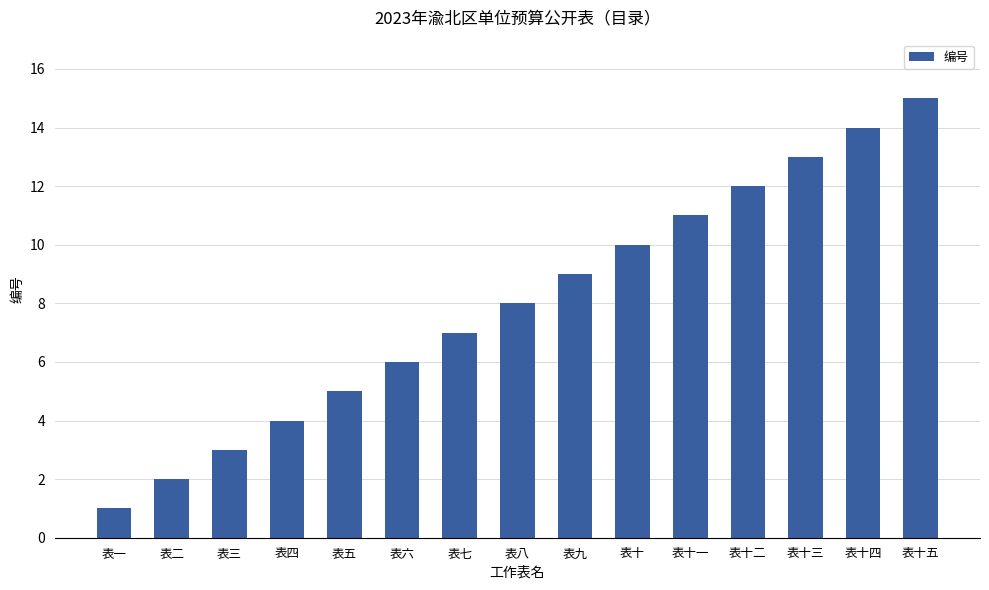

Are the bars horizontal?

No